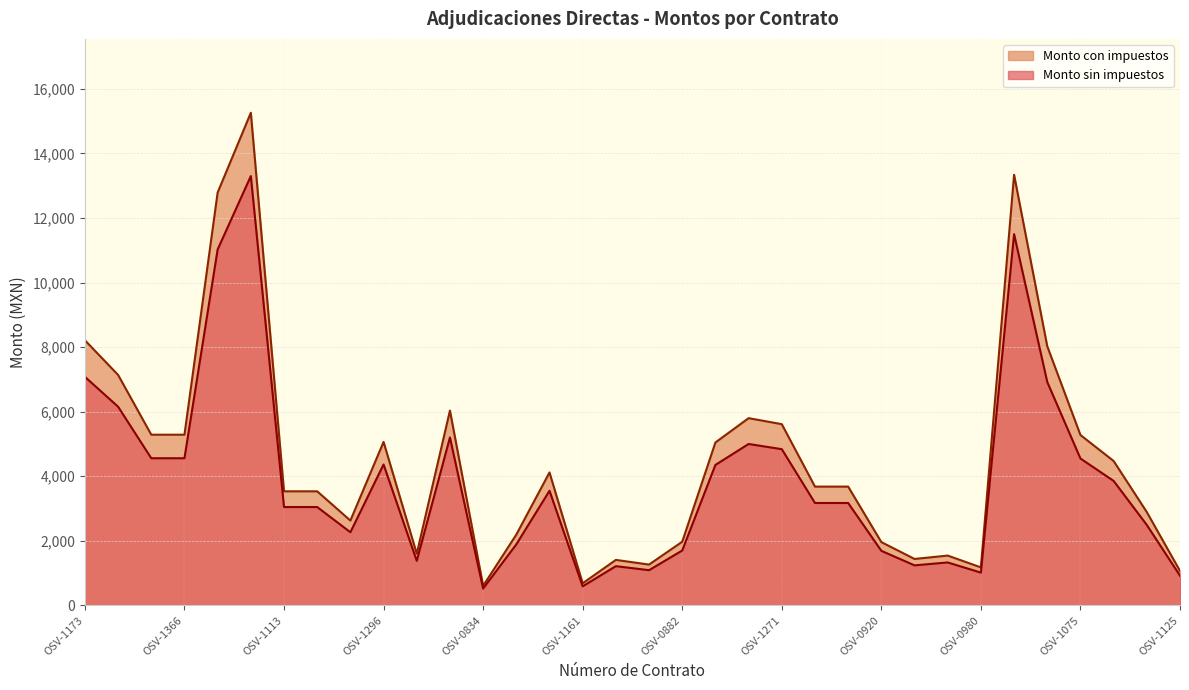

Where does the Monto sin impuestos series first go above 3171?

OSV-1173